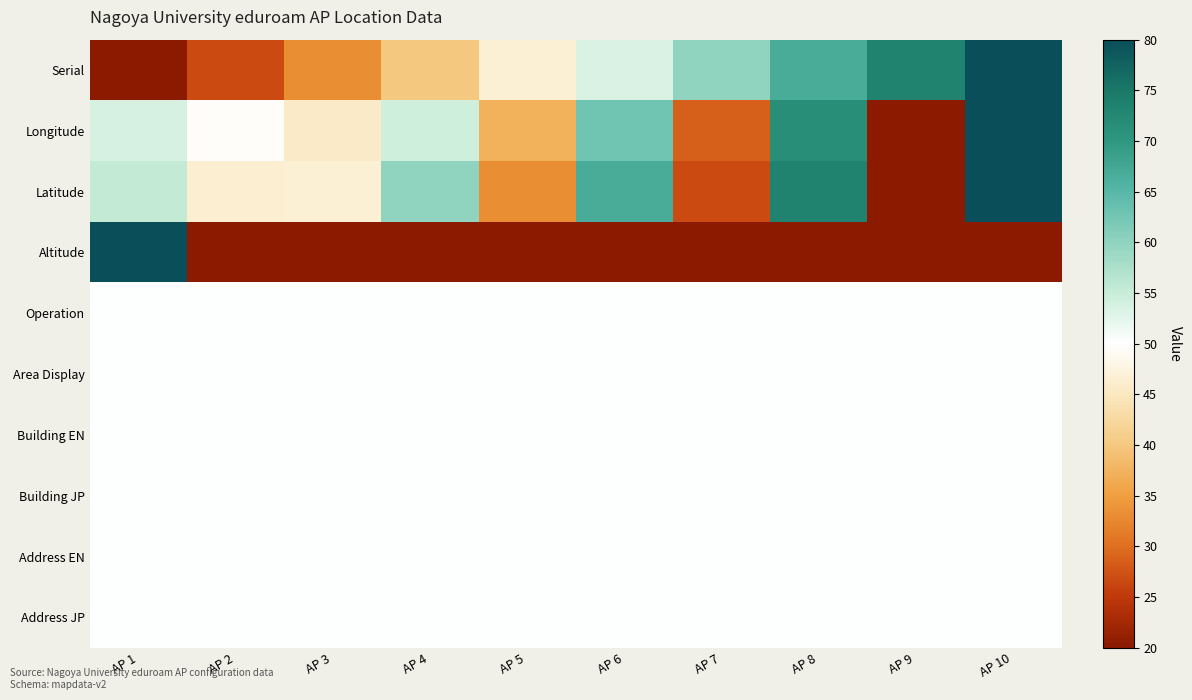

At AP 1, list the series in order from largest to smallest.

Altitude, Latitude, Longitude, Operation, Area Display, Building EN, Building JP, Address EN, Address JP, Serial